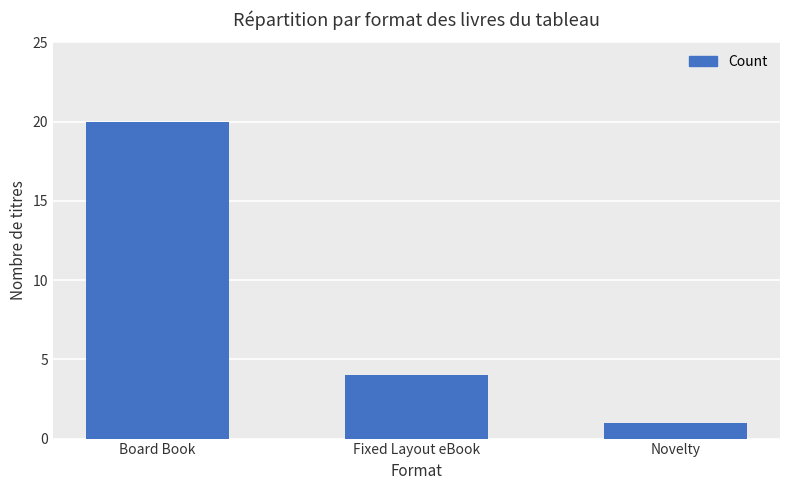

Reading left to right, what are all the values shown in this chart?

Board Book=20	Fixed Layout eBook=4	Novelty=1